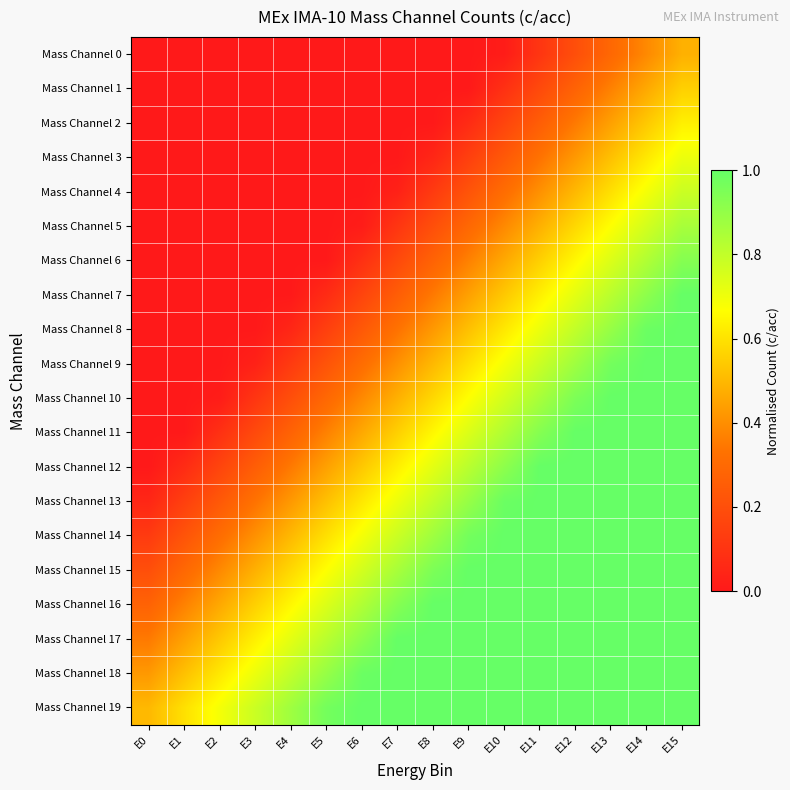

What is the maximum value shown in the chart?

1.0